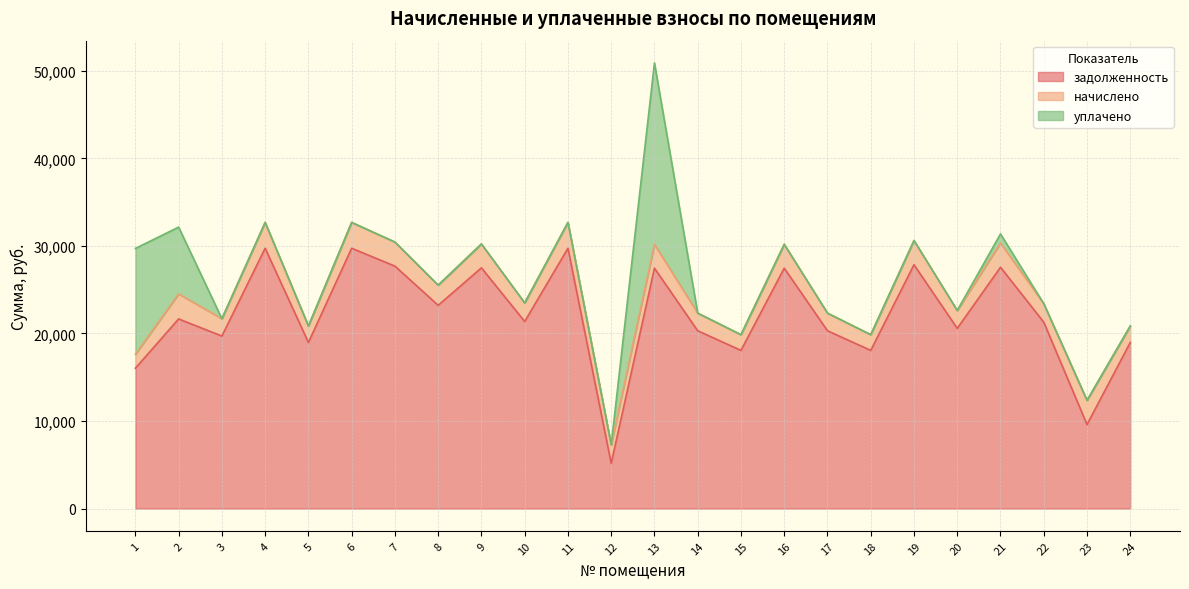

Count the number of categories in the chart.

24